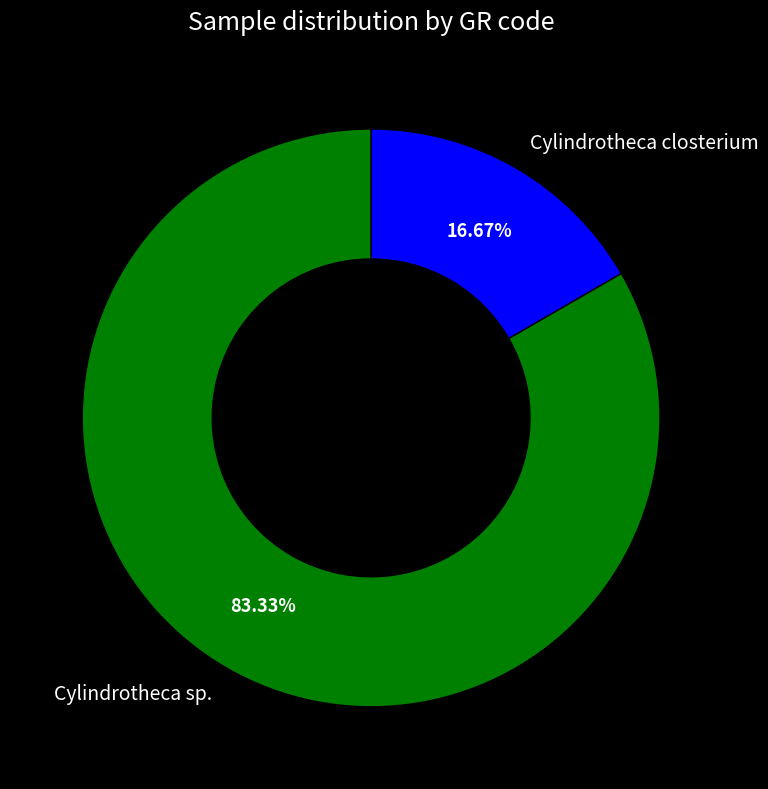

Count the number of slices in the pie.

2